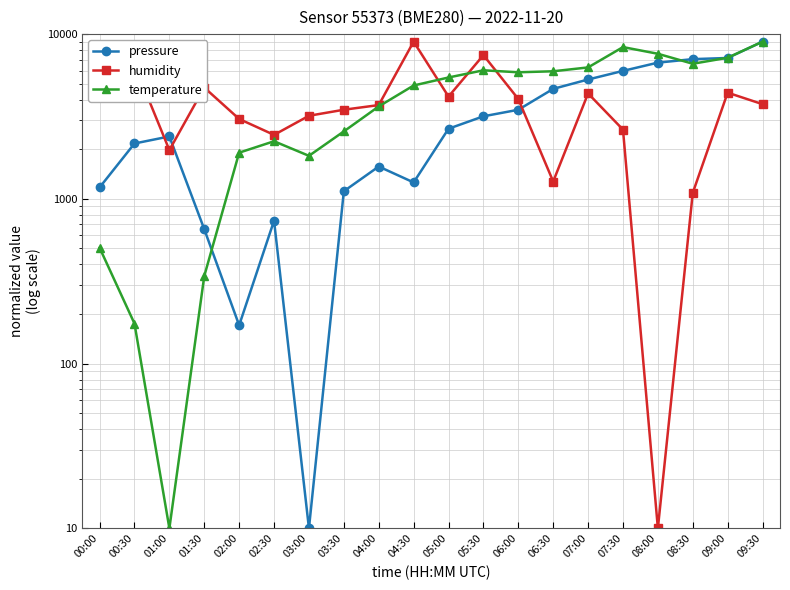

What is the sum of all humidity values?

76521.4